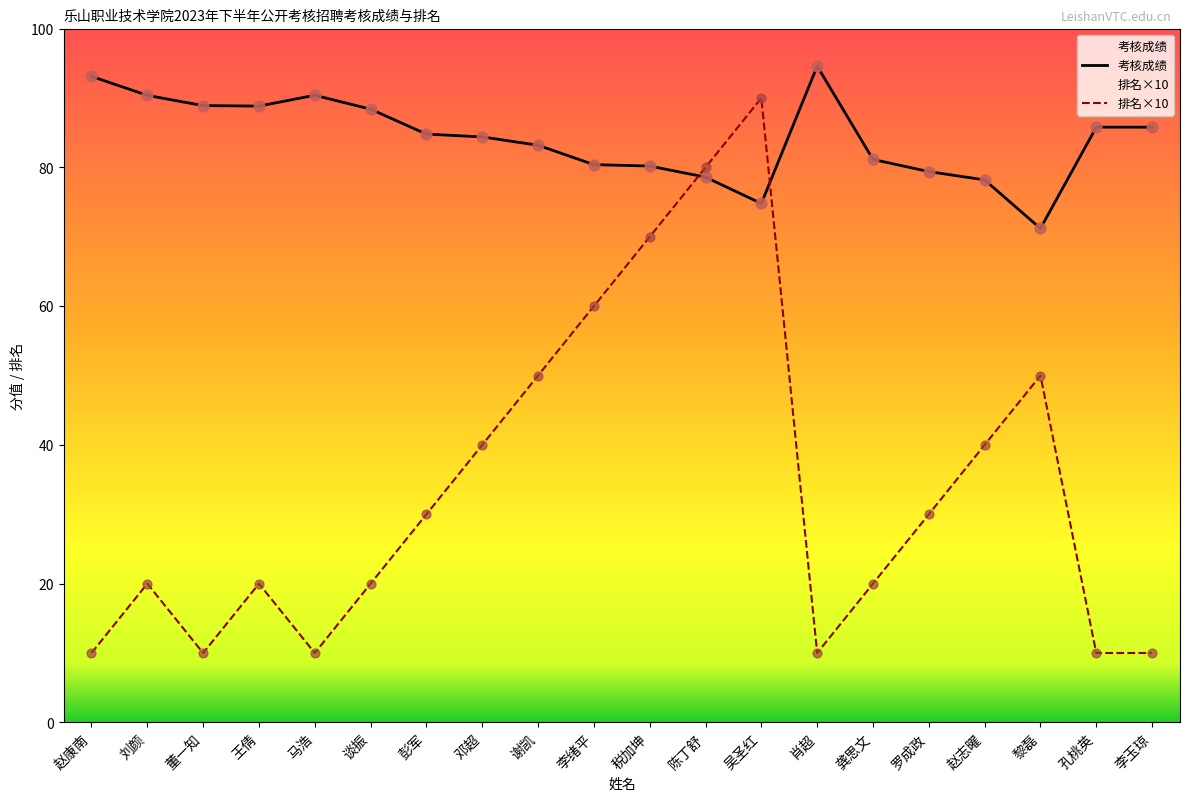

Is the value of 考核成绩 at 孔桃英 greater than the value of 排名×10 at 肖超?

Yes